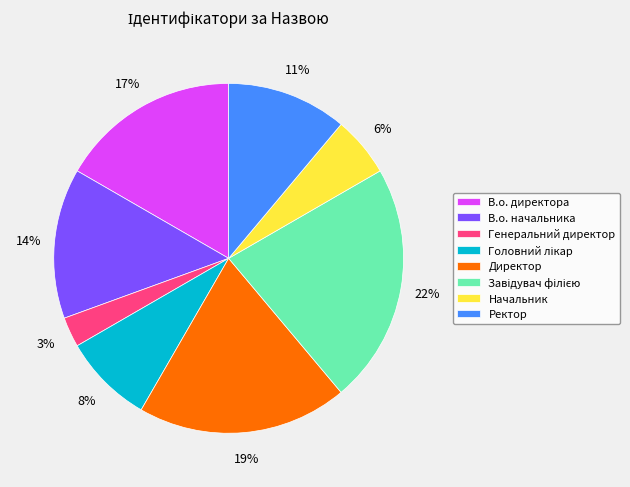

To the nearest percent, what portion does В.о. начальника represent?

14%